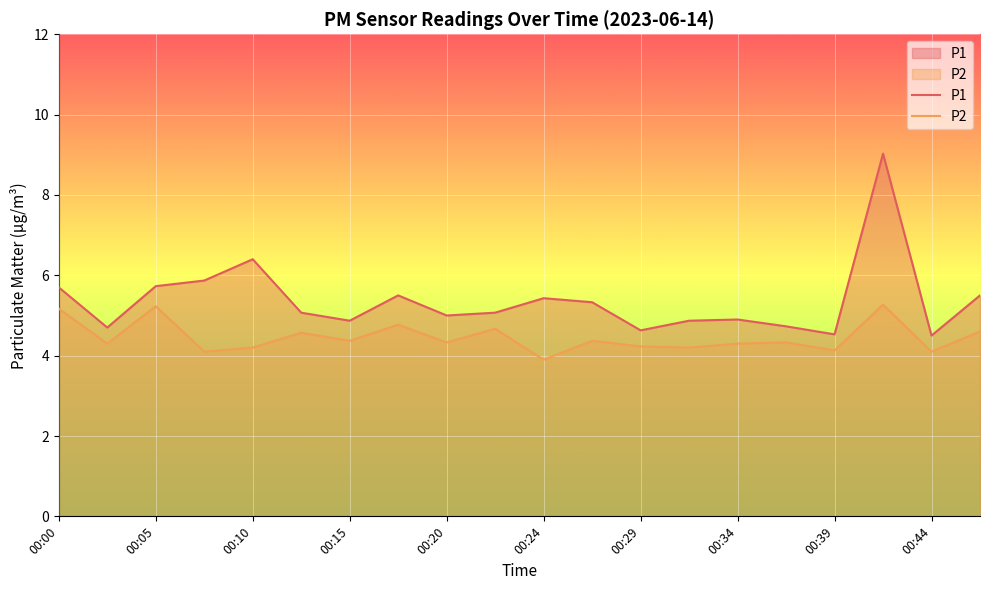

What value does the P2 series have at 00:34?

4.3